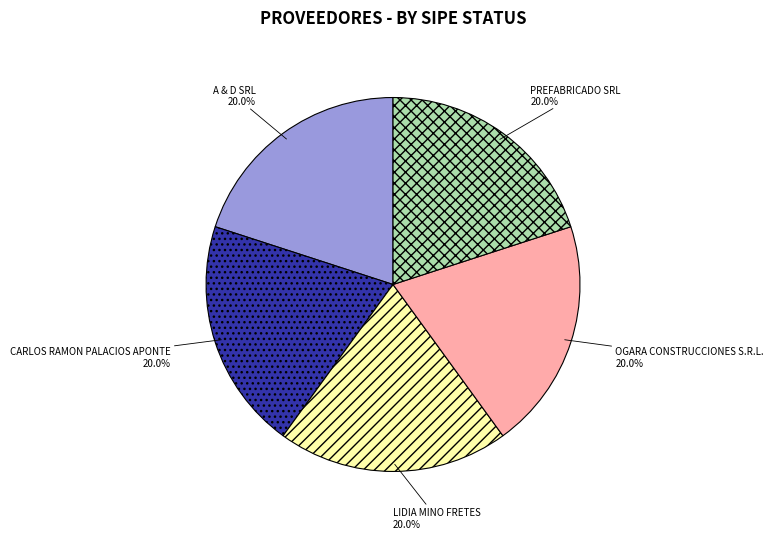

To the nearest percent, what is the difference between the largest and smallest slice percentages?

0%